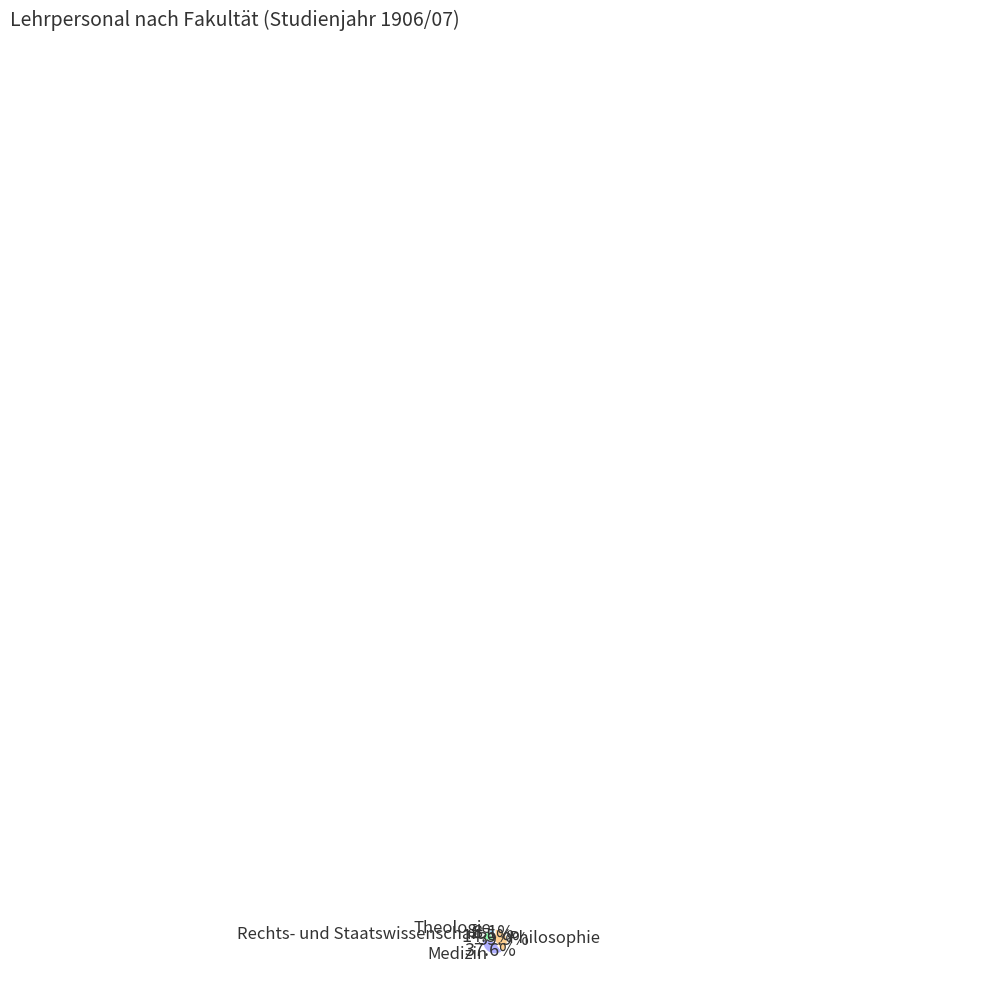

Is there any slice that represents more than half of the pie?

No